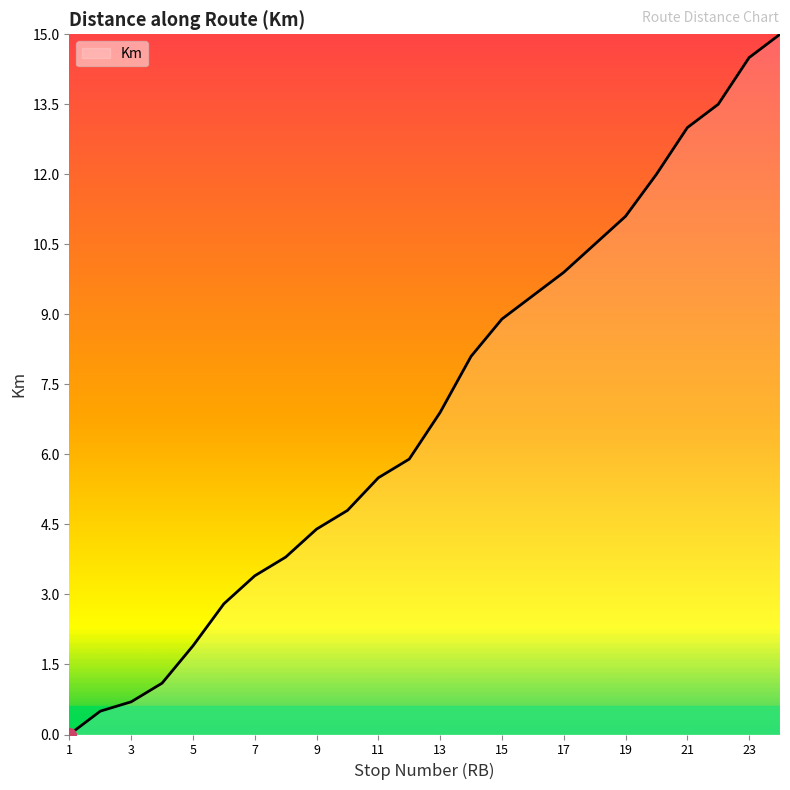

What is the difference between the maximum and minimum values?

15.0